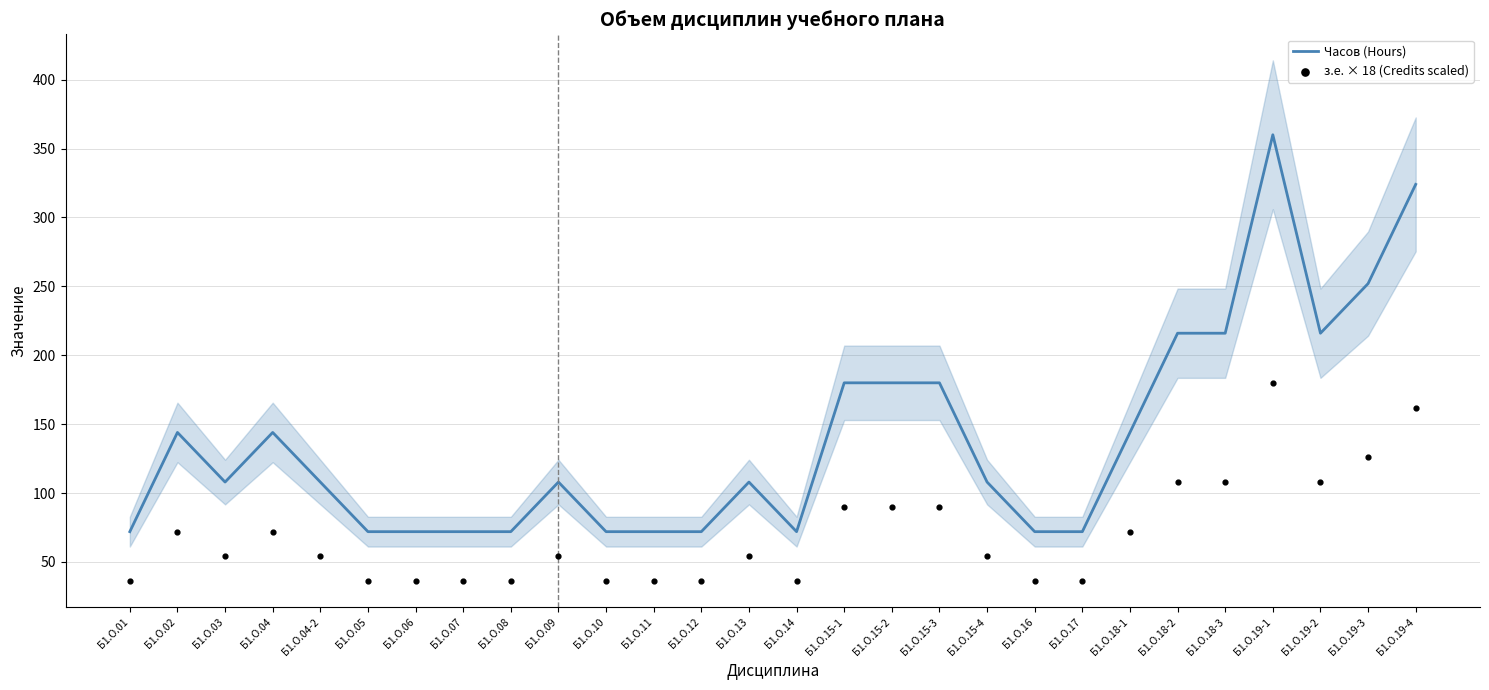

At how many categories does at least one series exceed 348?

1